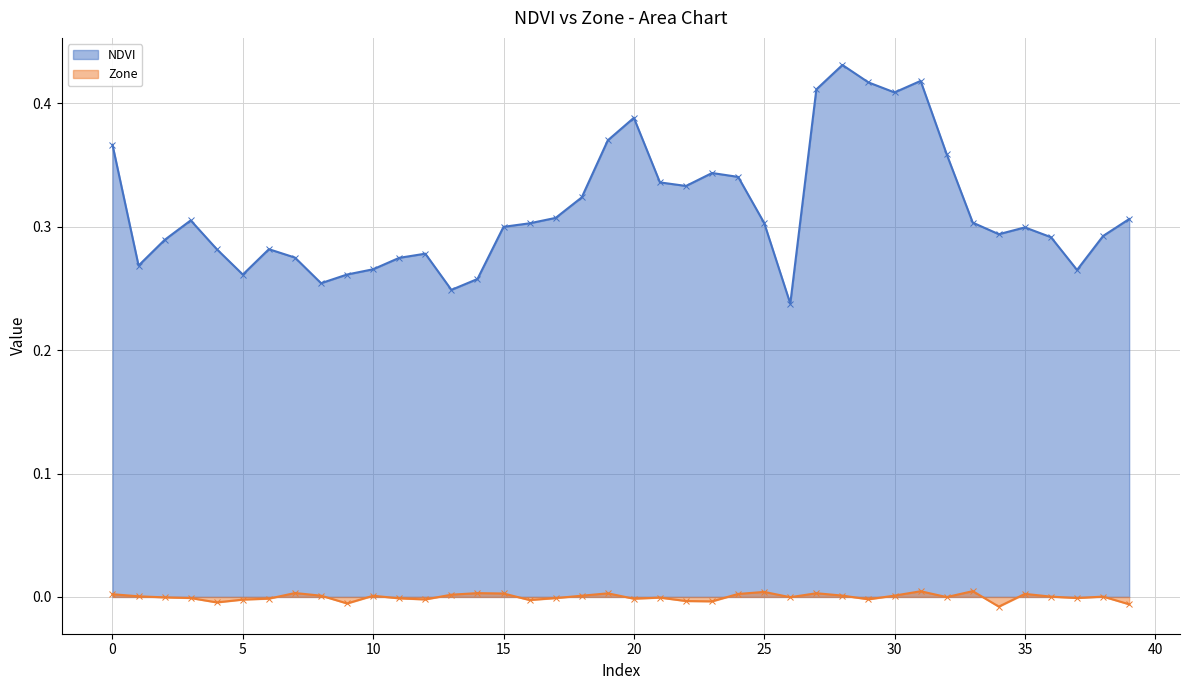

What is the average value?

0.3